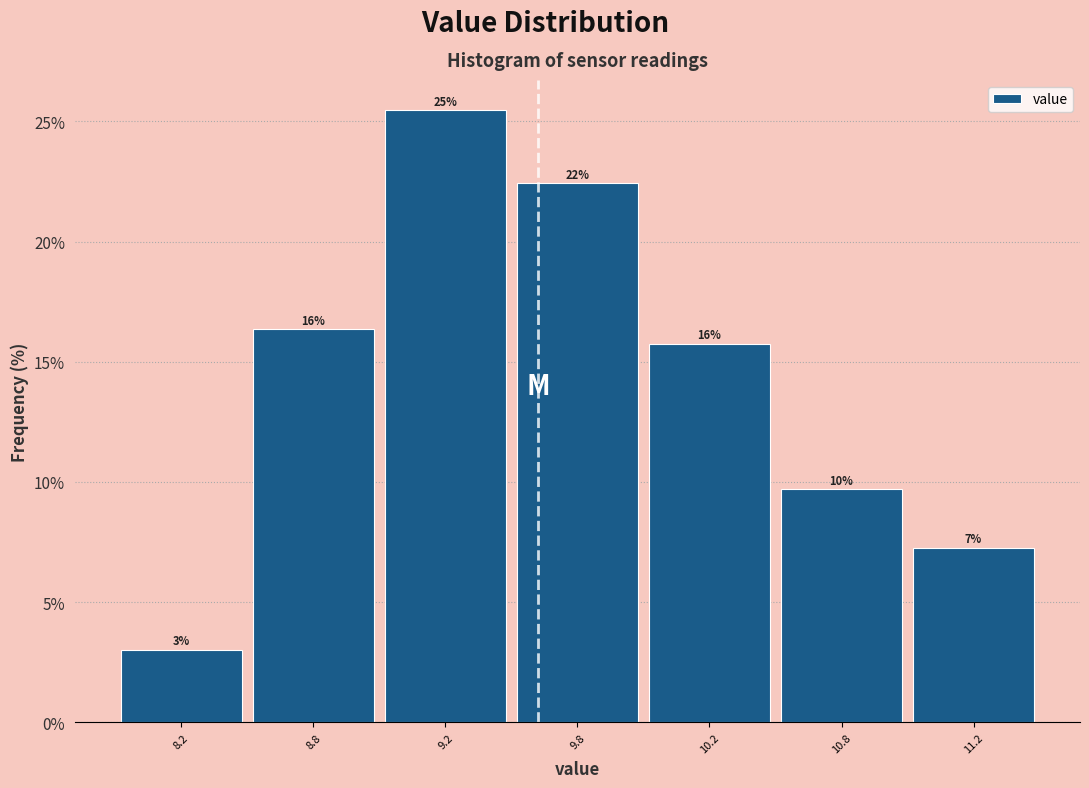

Does the chart contain any negative values?

No